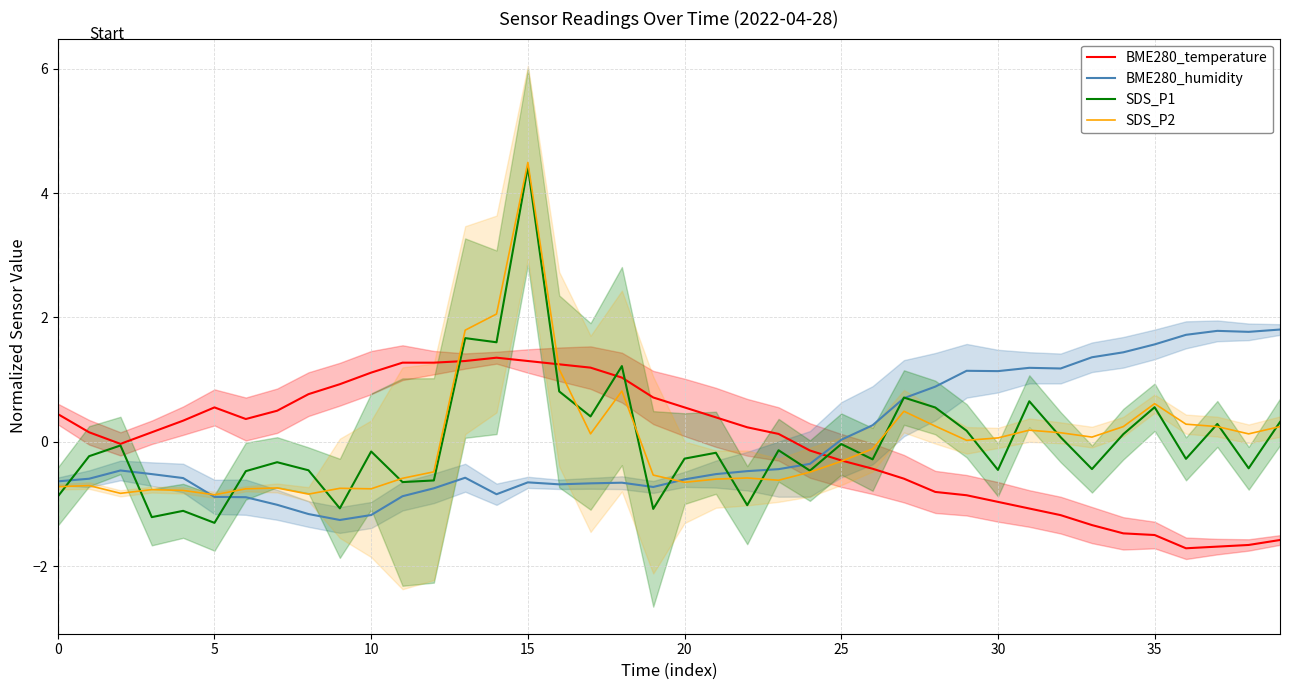

Which series has the largest range (max minus min)?

SDS_P1